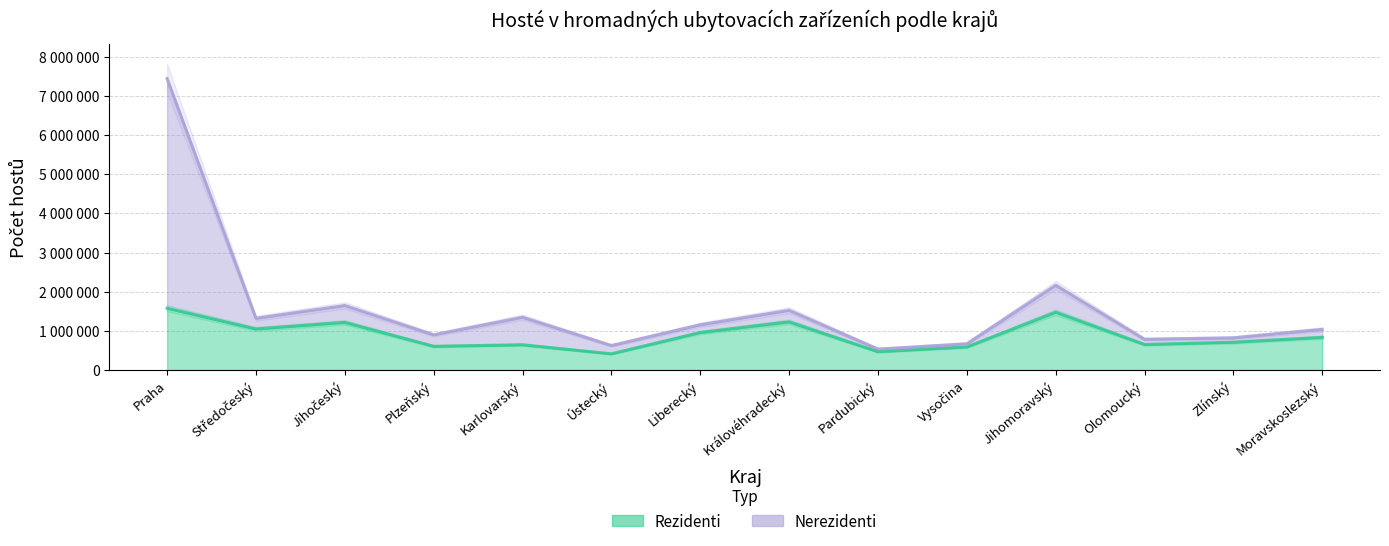

At which label does Rezidenti first exceed 833801?

Praha